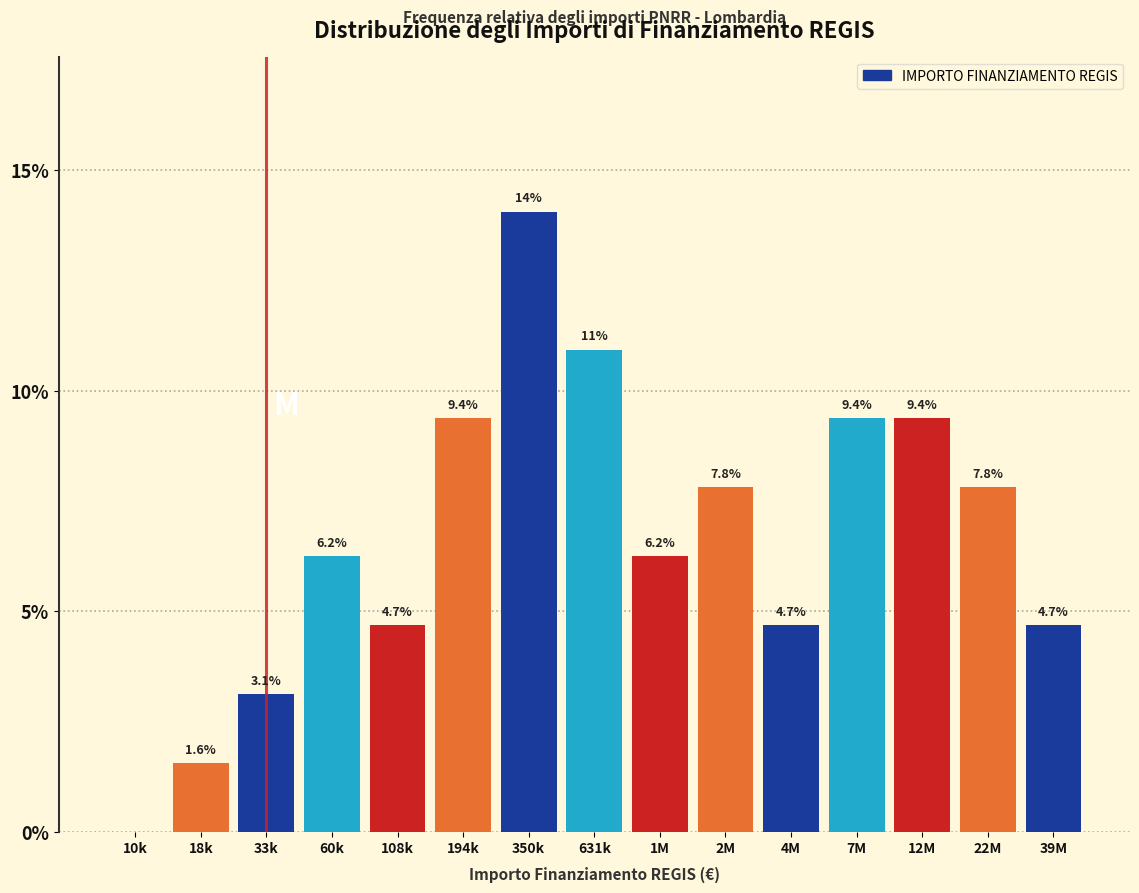

Which category has the highest value across all series?

350k